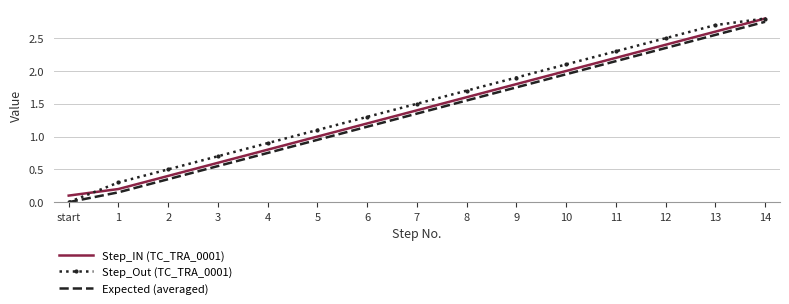

Is the value of Expected (averaged) at 12 greater than the value of Step_IN (TC_TRA_0001) at 10?

Yes